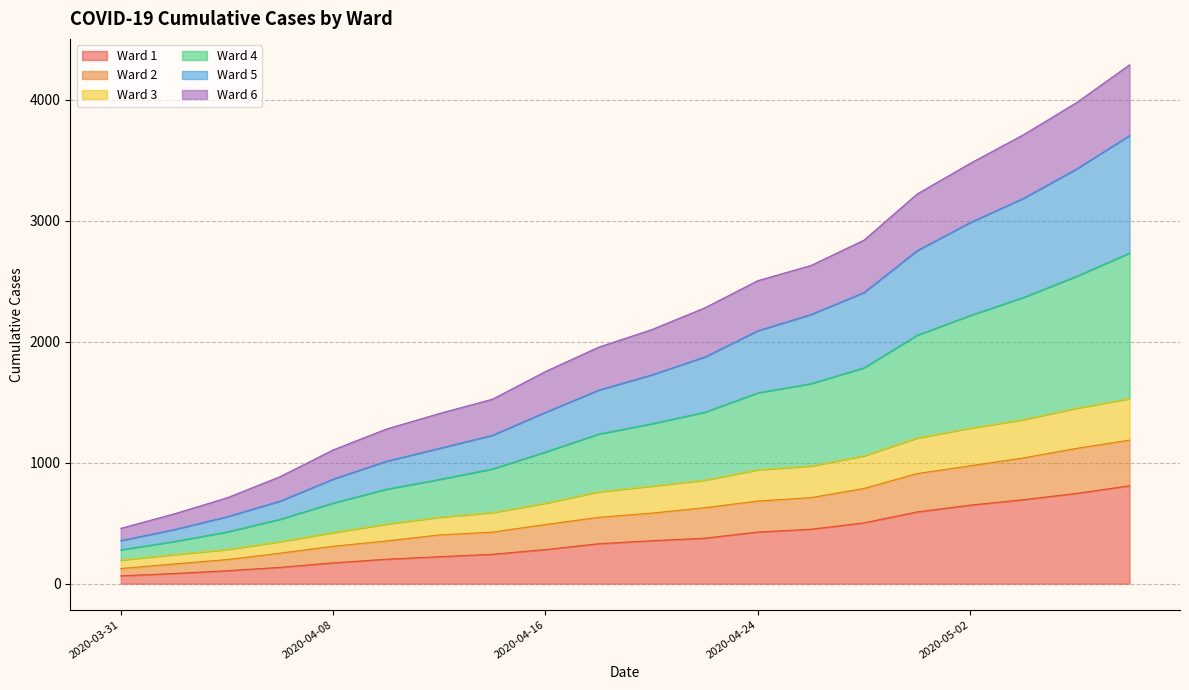

What is the label of the 20th point from the left?

2020-05-08